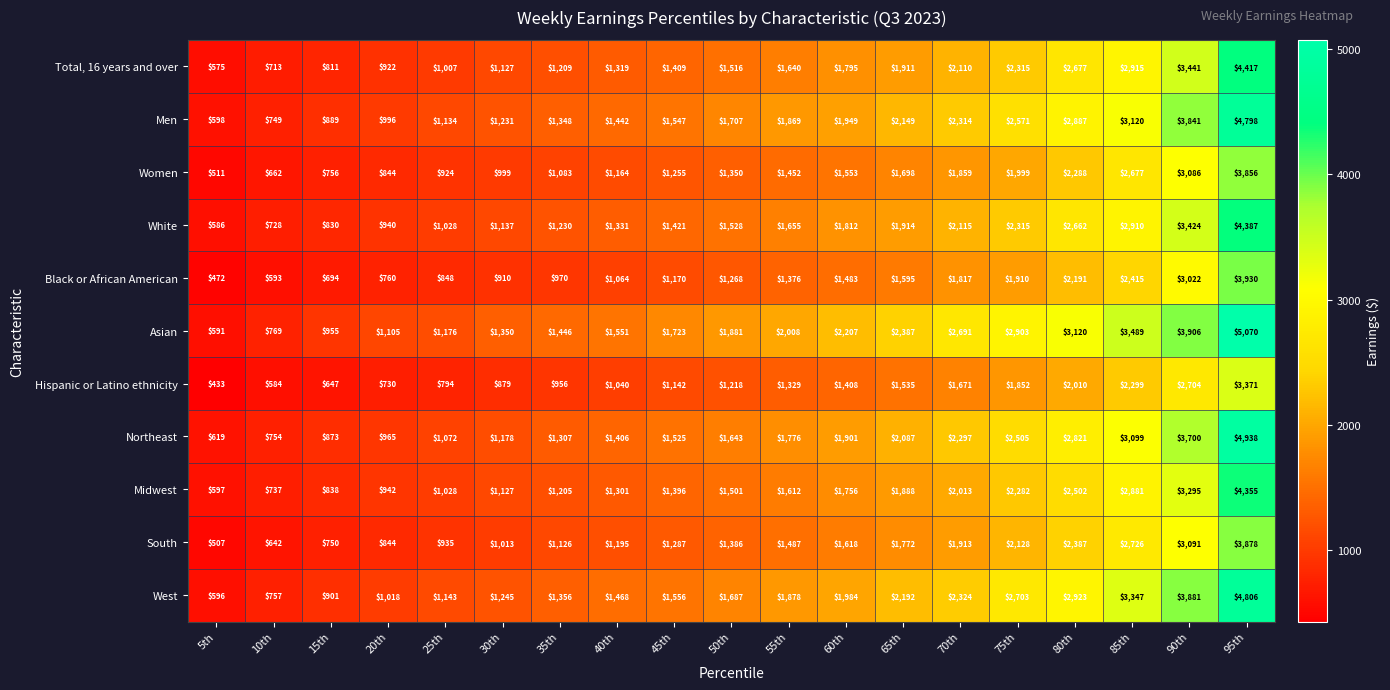

What is the average value of the Men series?

1955